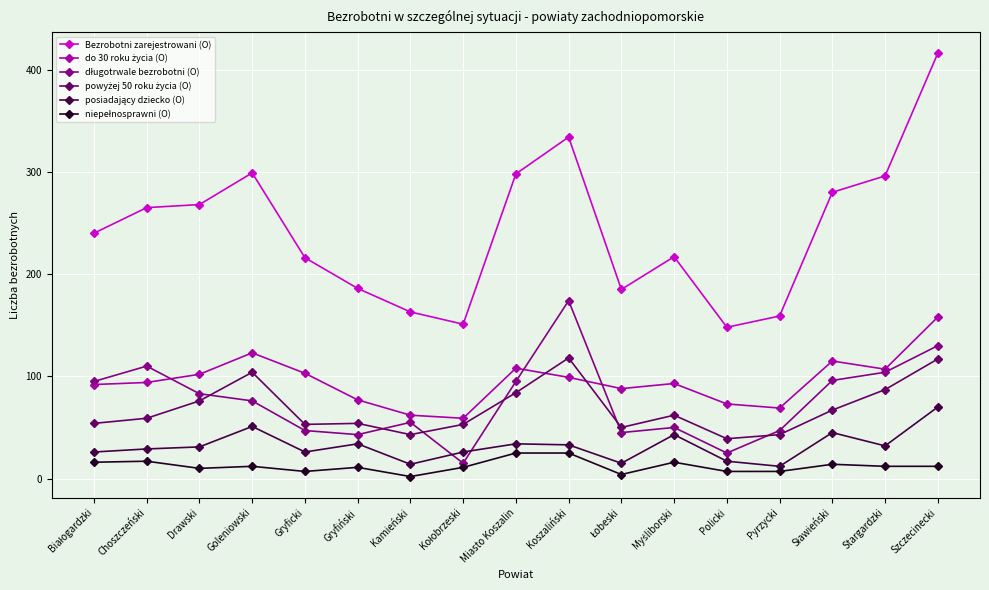

Which category has the highest value across all series?

Szczecinecki